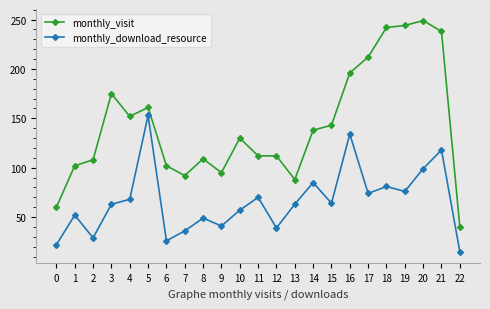

The value of monthly_download_resource at 21 is 118. True or false?

True